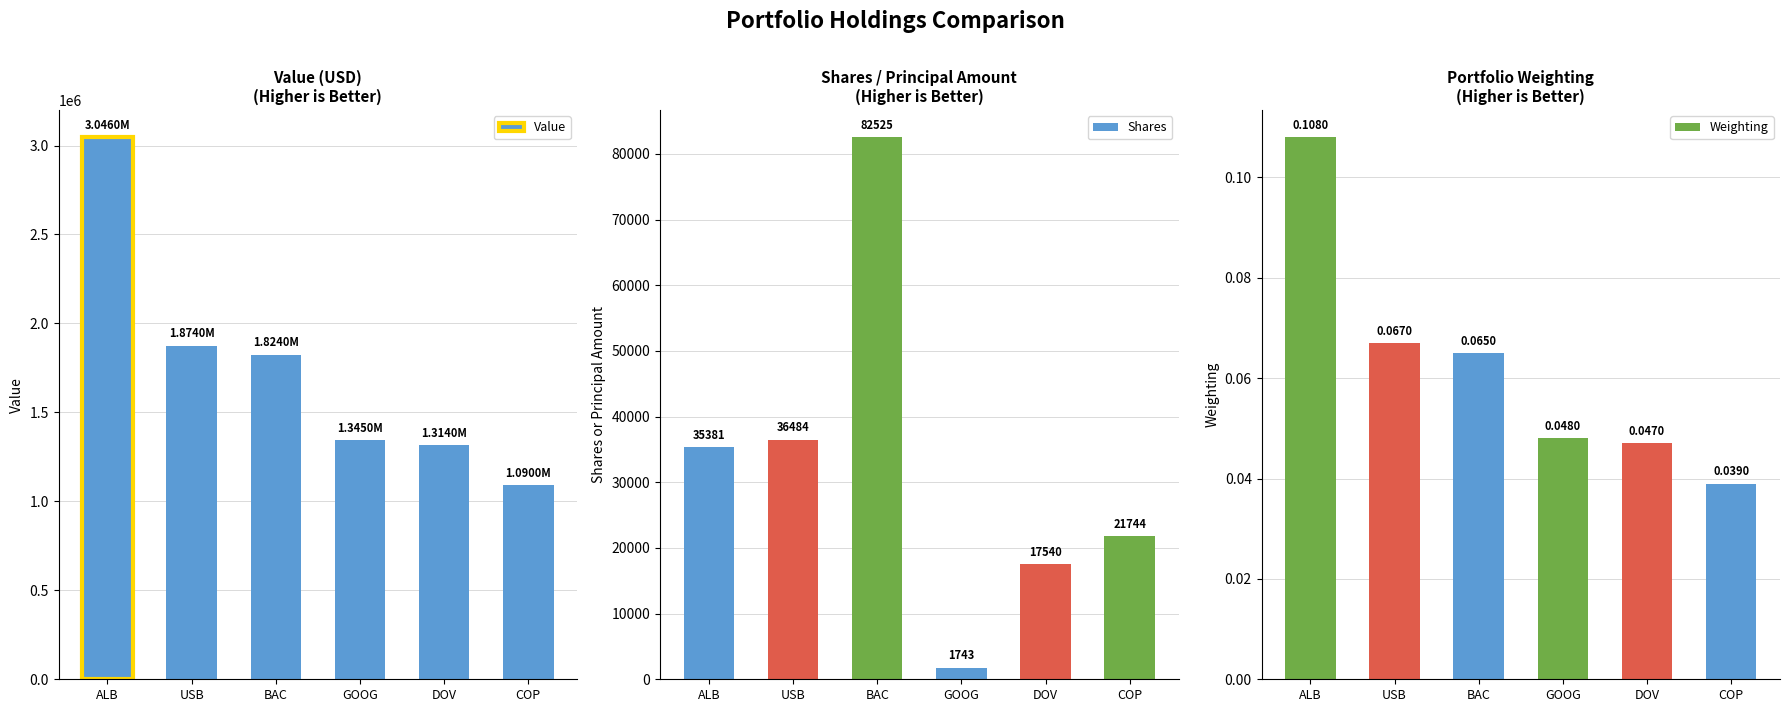

Reading right to left, what are all the values shown in this chart?

Value: 1090000.0	1314000.0	1345000.0	1824000.0	1874000.0	3046000.0
Shares: 21744.0	17540.0	1743.0	82525.0	36484.0	35381.0
Weighting: 0.0	0.0	0.0	0.1	0.1	0.1